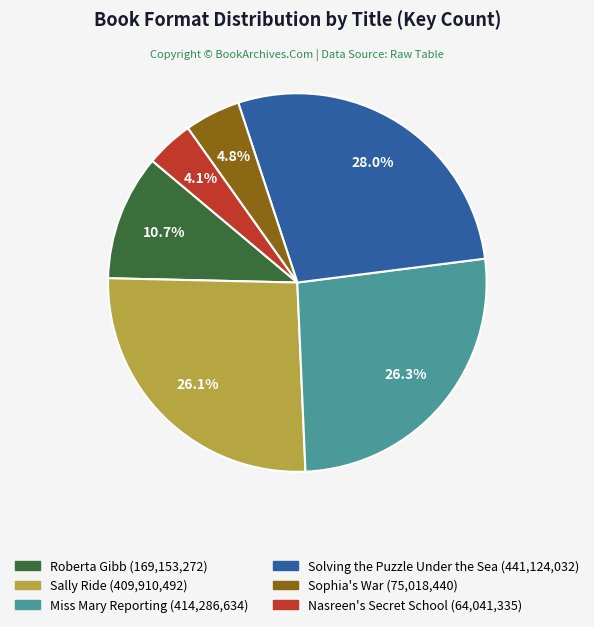

To the nearest percent, what is the average slice percentage?

17%